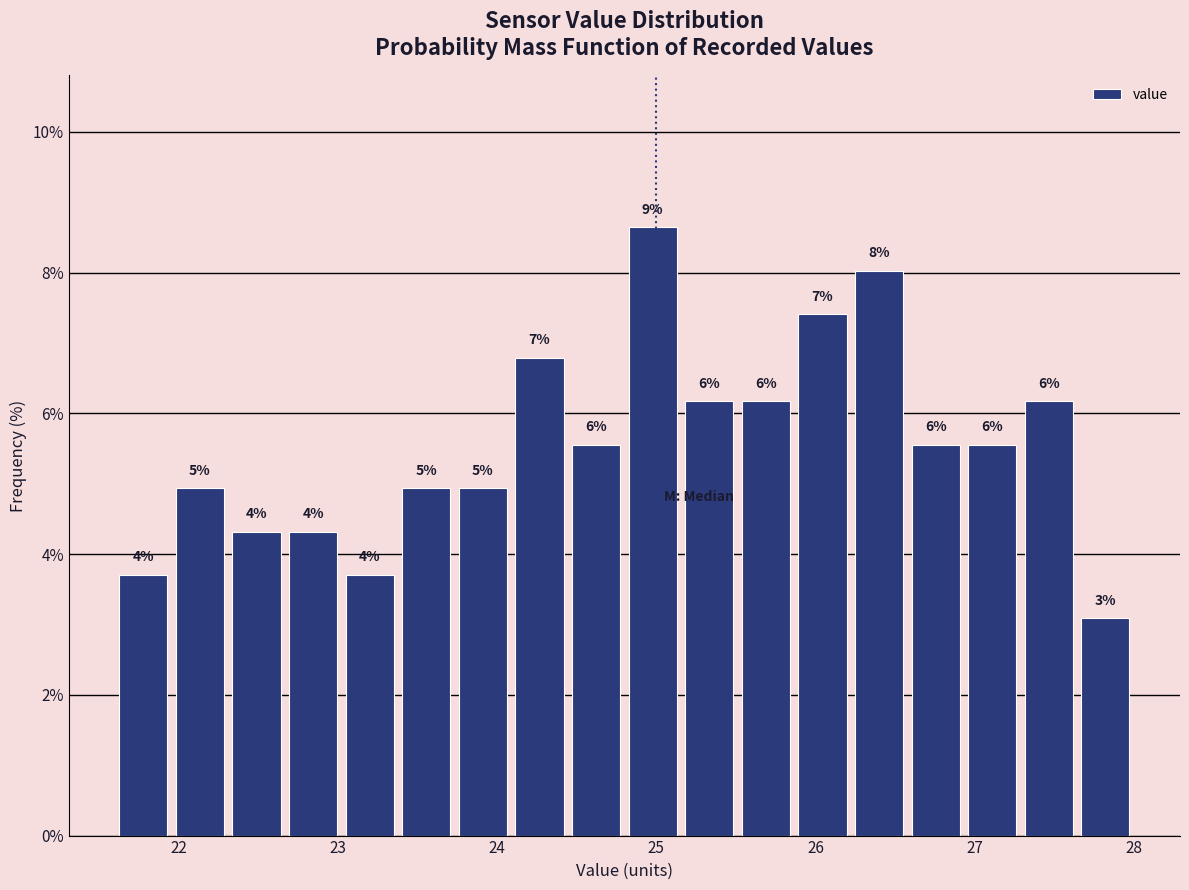

Read against the x-axis, roughly where is the centre of the tallest bar?

25.0